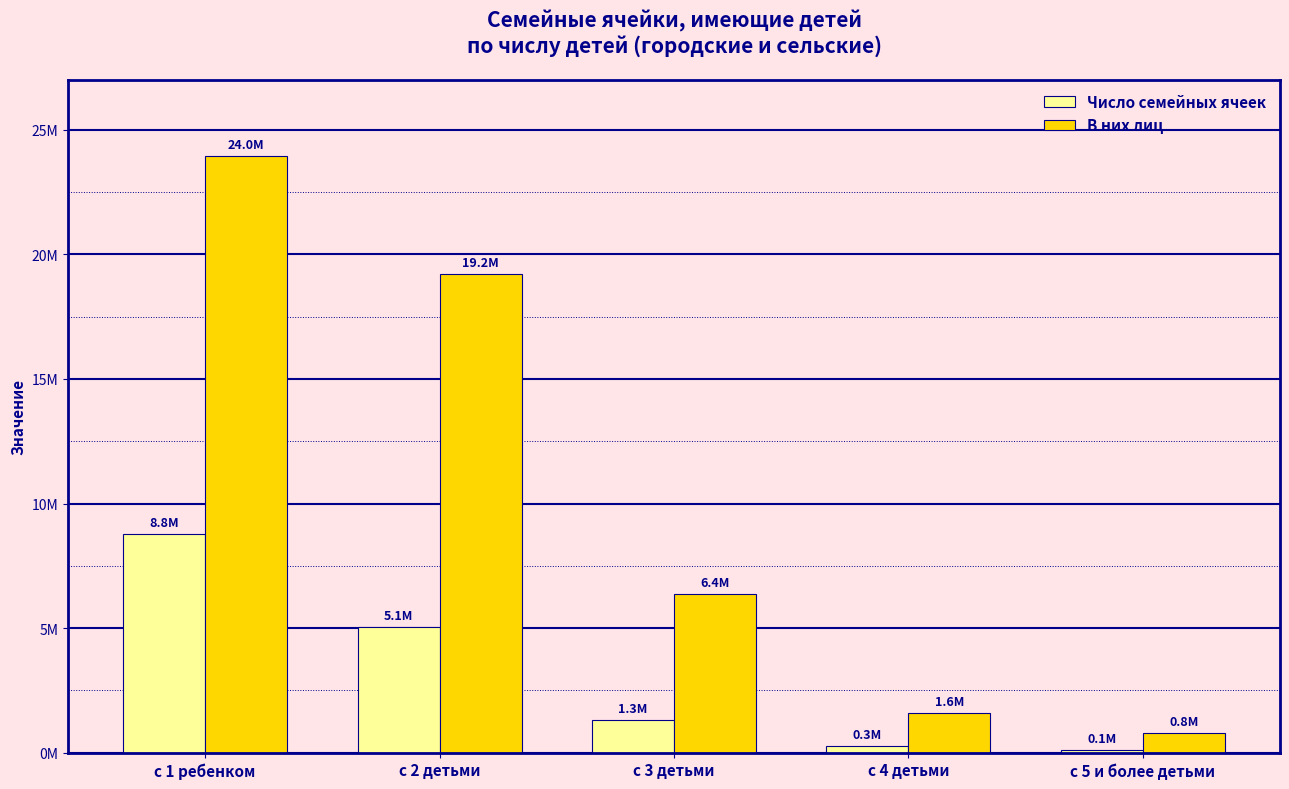

Are the bars horizontal?

No